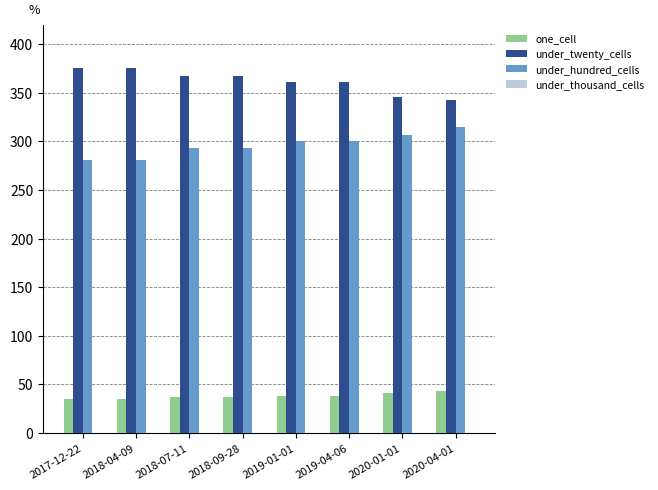

List the series in order of their peak value, lowest first.

one_cell, under_hundred_cells, under_twenty_cells